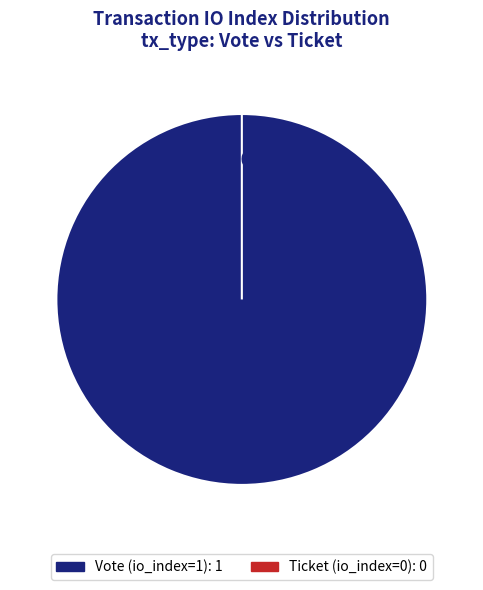

How many segments does this pie chart have?

2